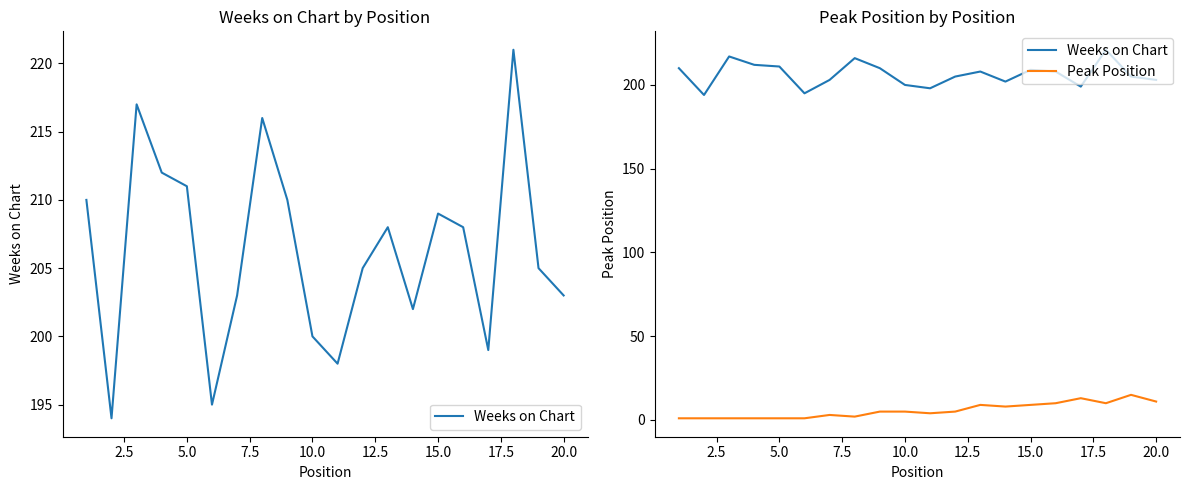

Reading left to right, what are all the values shown in this chart?

Weeks on Chart: 210	194	217	212	211	195	203	216	210	200	198	205	208	202	209	208	199	221	205	203
Peak Position: 1	1	1	1	1	1	3	2	5	5	4	5	9	8	9	10	13	10	15	11